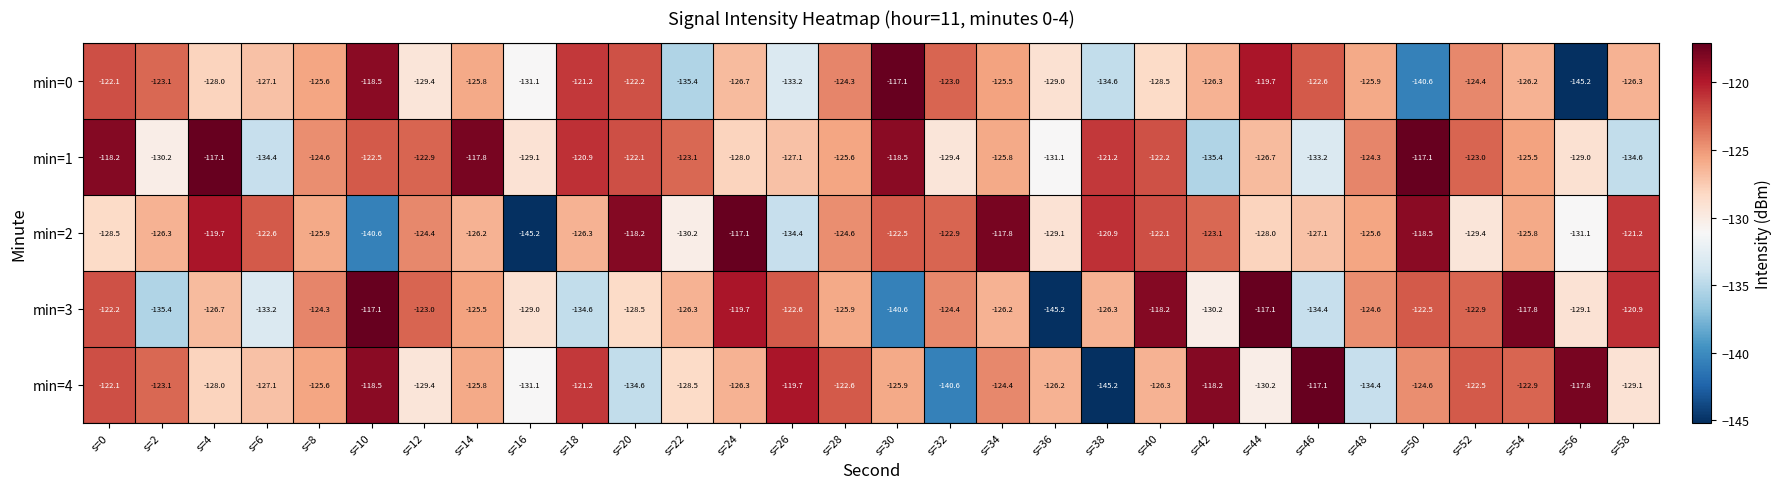

Which series changed the most between s=30 and s=52?

min=3